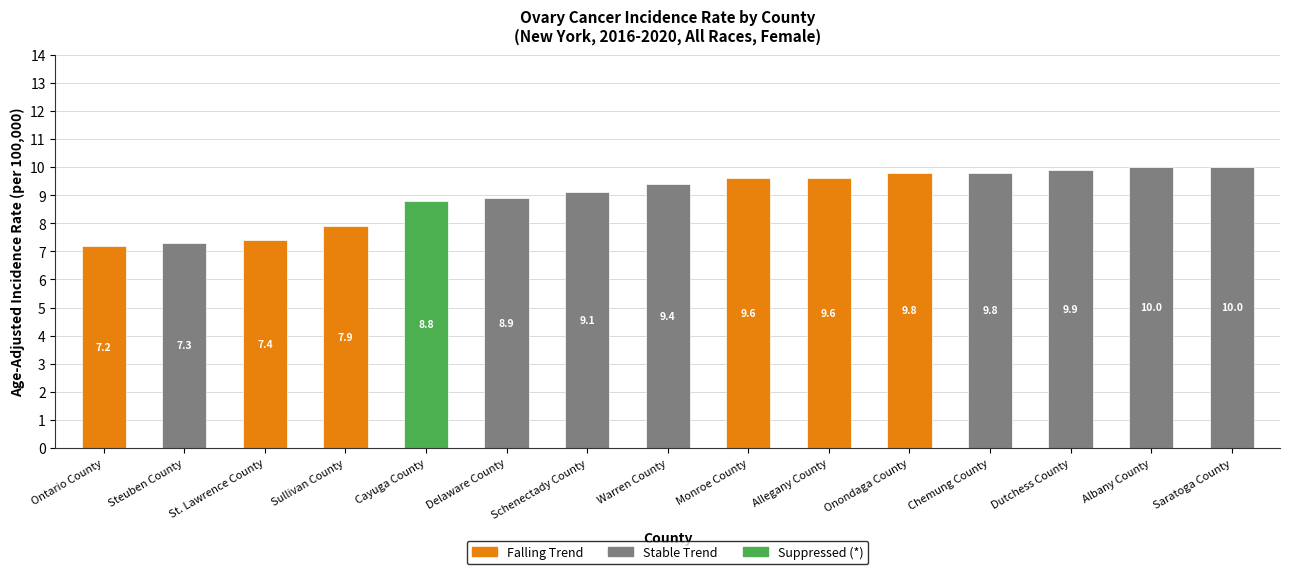

At which category is the sum across all series the highest?

Albany County